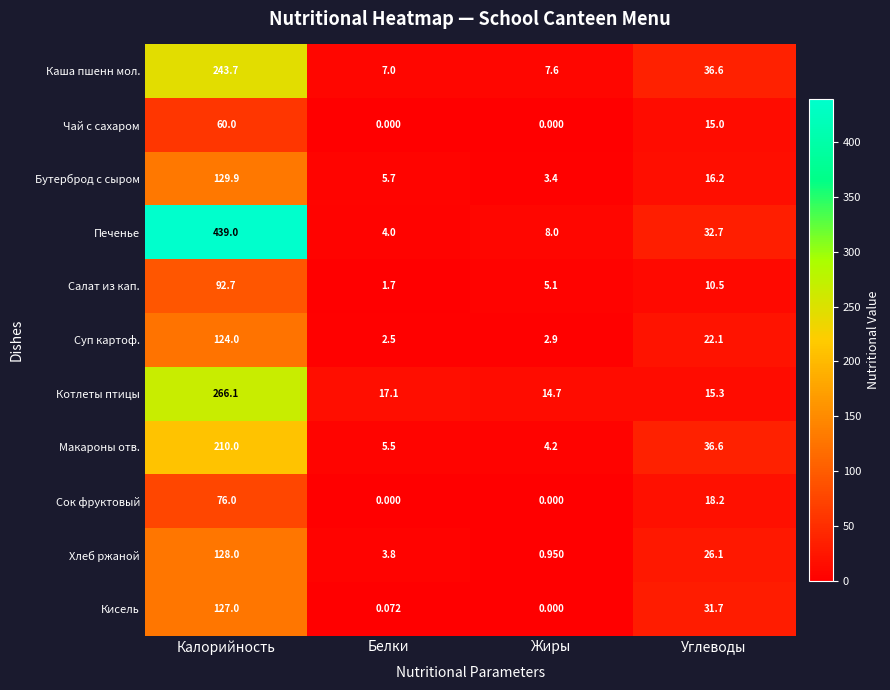

Rank the series by their maximum value, from lowest to highest.

Чай с сахаром, Сок фруктовый, Салат из кап., Суп картоф., Кисель, Хлеб ржаной, Бутерброд с сыром, Макароны отв., Каша пшенн мол., Котлеты птицы, Печенье